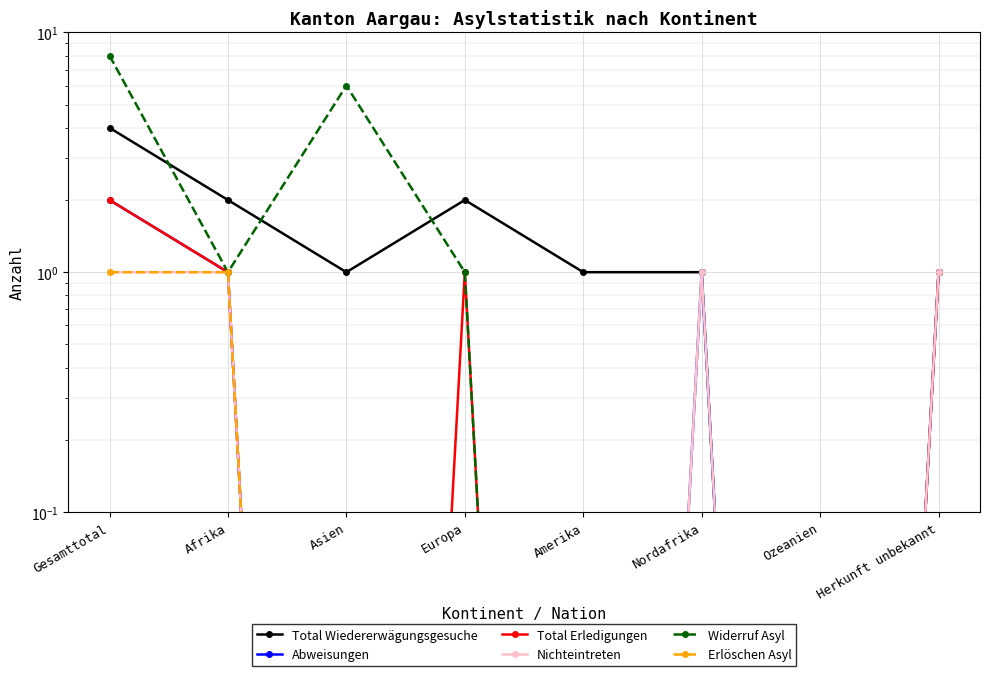

At which category is the sum across all series the highest?

Gesamttotal